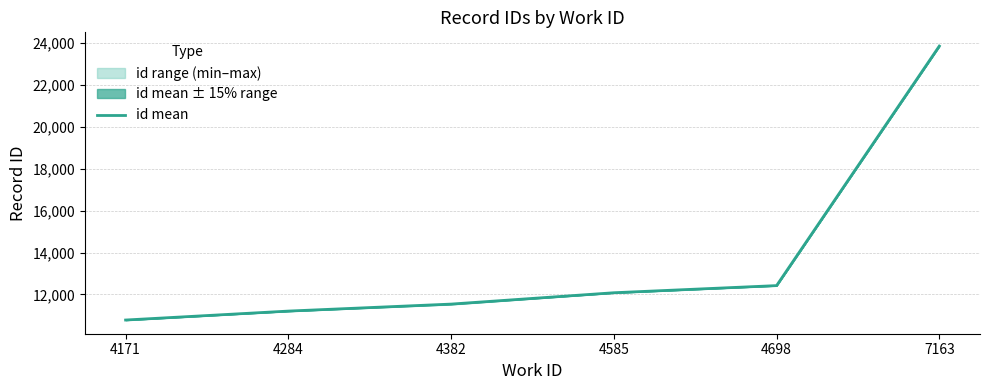

Rank the categories by value from highest to lowest.

7163, 4698, 4585, 4382, 4284, 4171